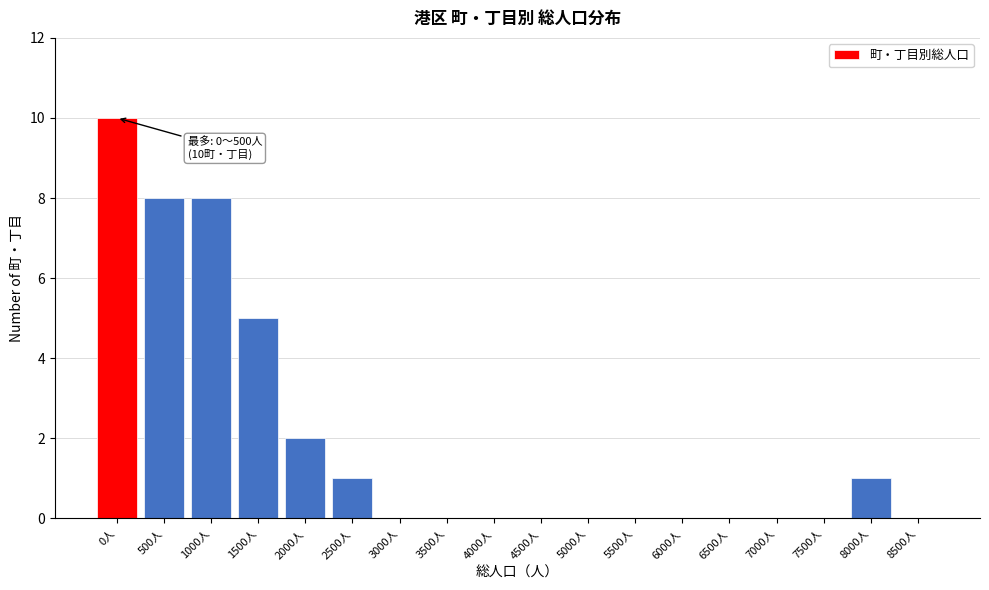

Reading left to right, extract all data points from this chart.

0人=10	500人=8	1000人=8	1500人=5	2000人=2	2500人=1	3000人=0	3500人=0	4000人=0	4500人=0	5000人=0	5500人=0	6000人=0	6500人=0	7000人=0	7500人=0	8000人=1	8500人=0